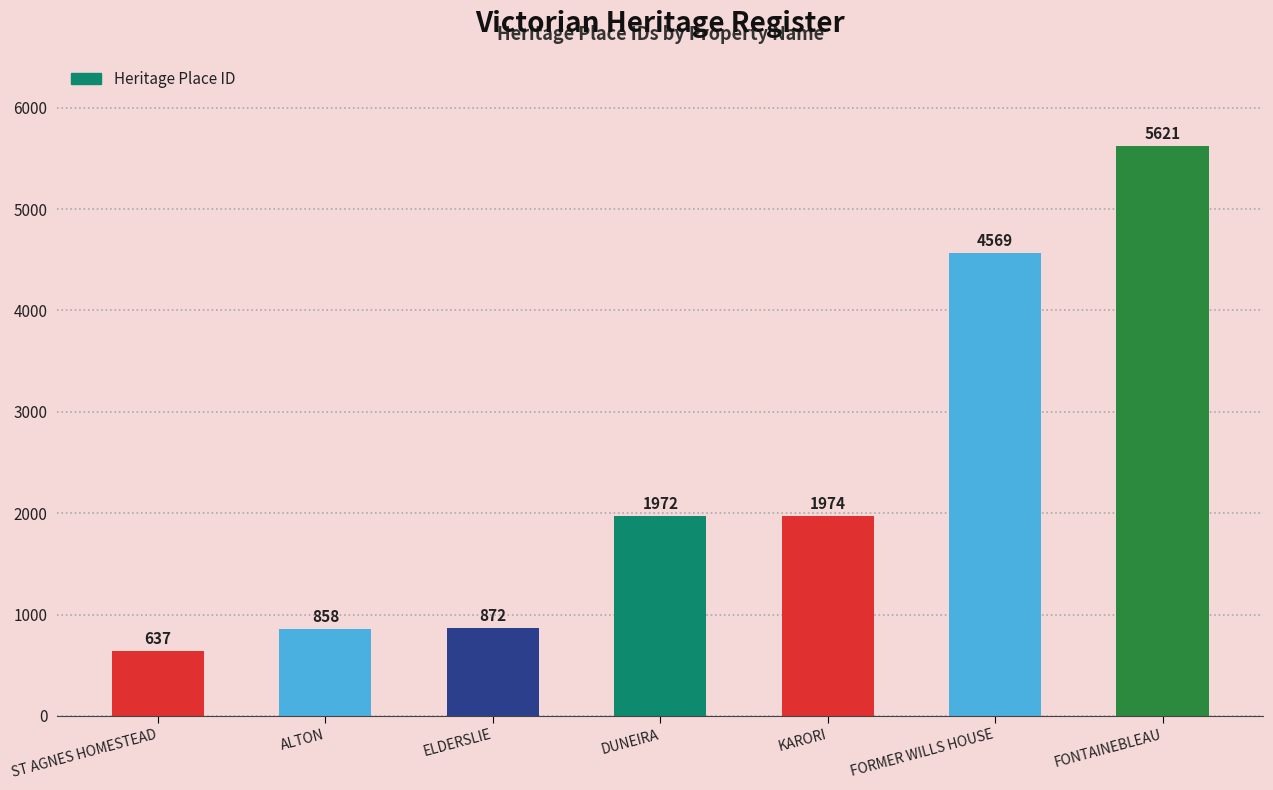

Reading left to right, what are all the values shown in this chart?

ST AGNES HOMESTEAD=637	ALTON=858	ELDERSLIE=872	DUNEIRA=1972	KARORI=1974	FORMER WILLS HOUSE=4569	FONTAINEBLEAU=5621